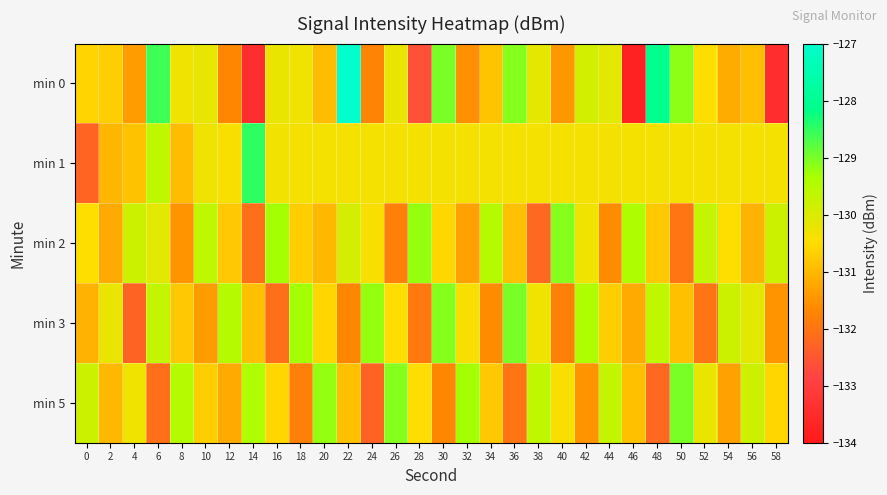

Which series has the widest spread of values?

min 0